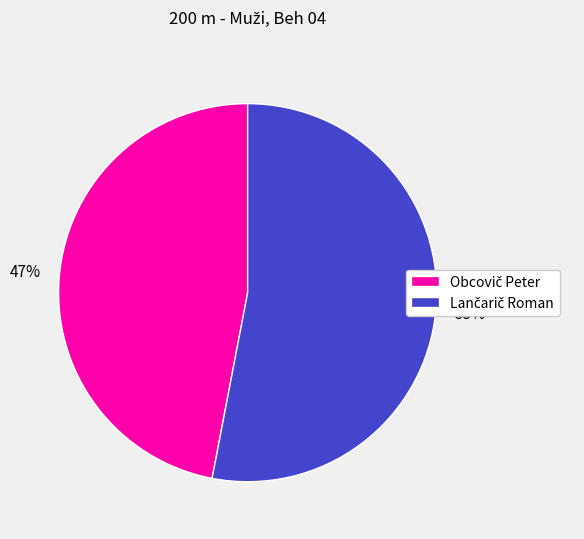

To the nearest percent, what is the difference between the largest and smallest slice percentages?

6%